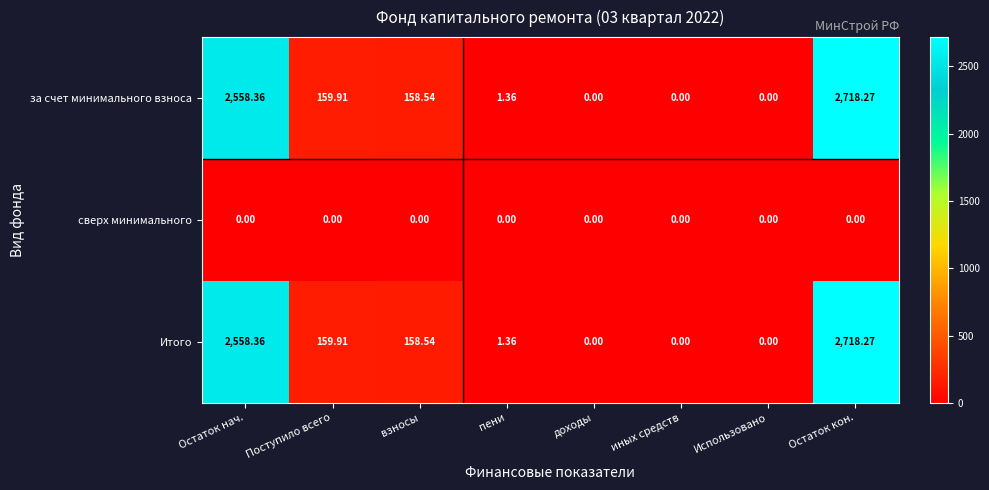

At which category is the sum across all series the highest?

Остаток кон.